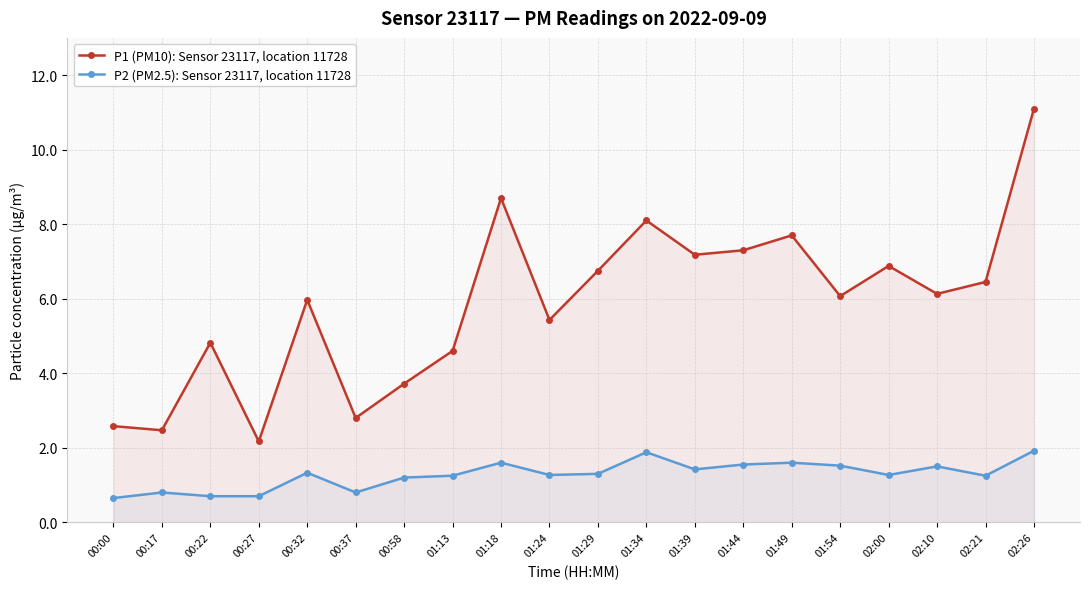

How many distinct data groups are displayed?

2